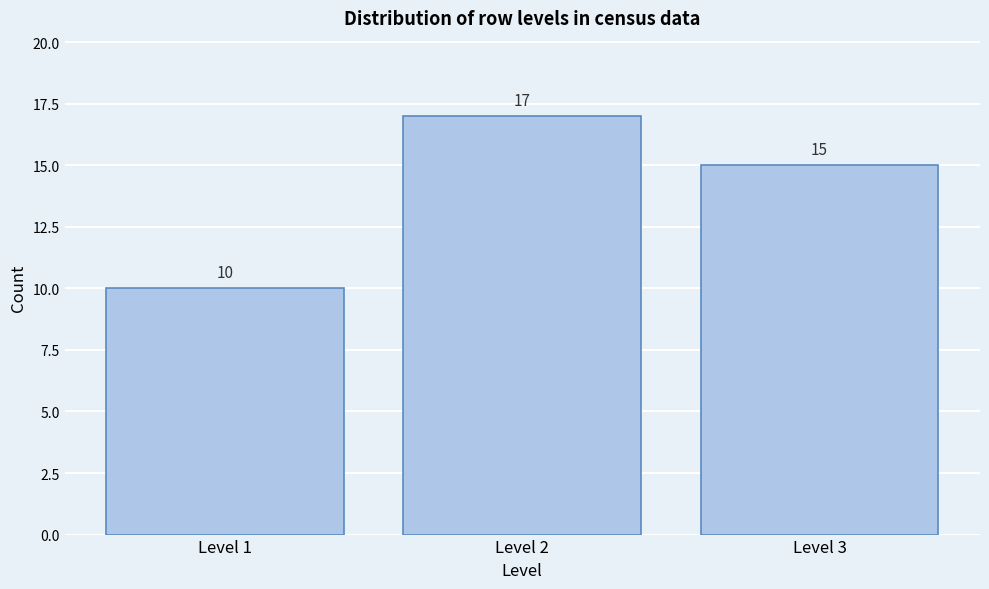

Over which range of the x-axis is the bar tallest?

1.5 to 2.5